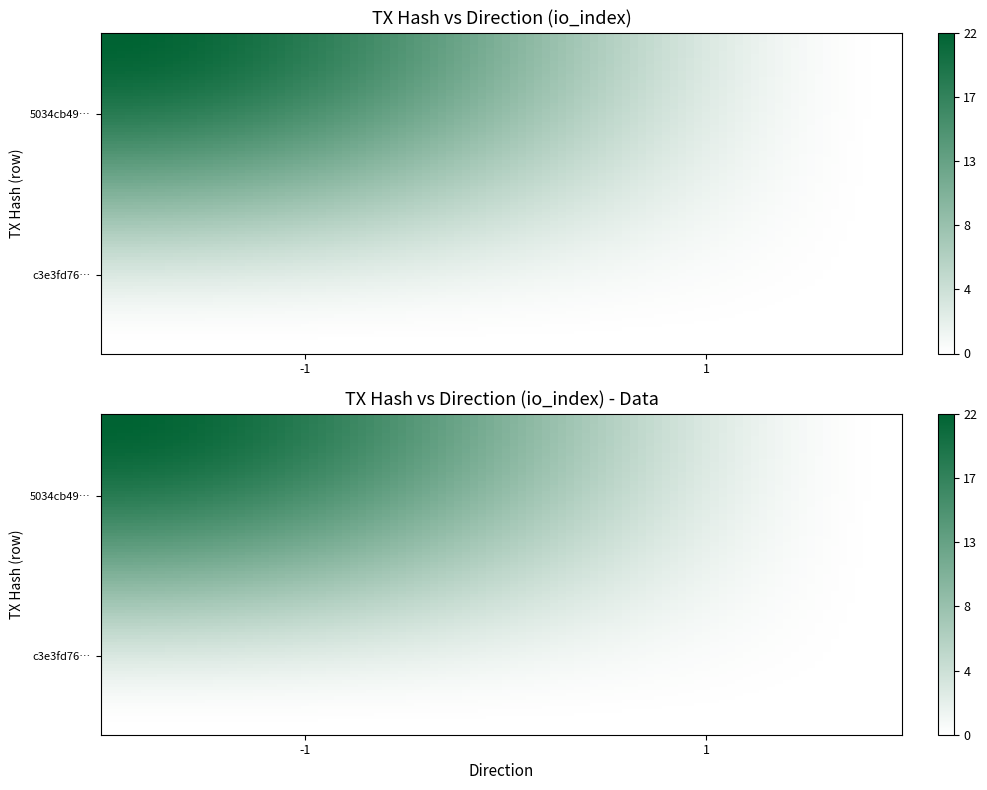

How many data points does each series have?

2